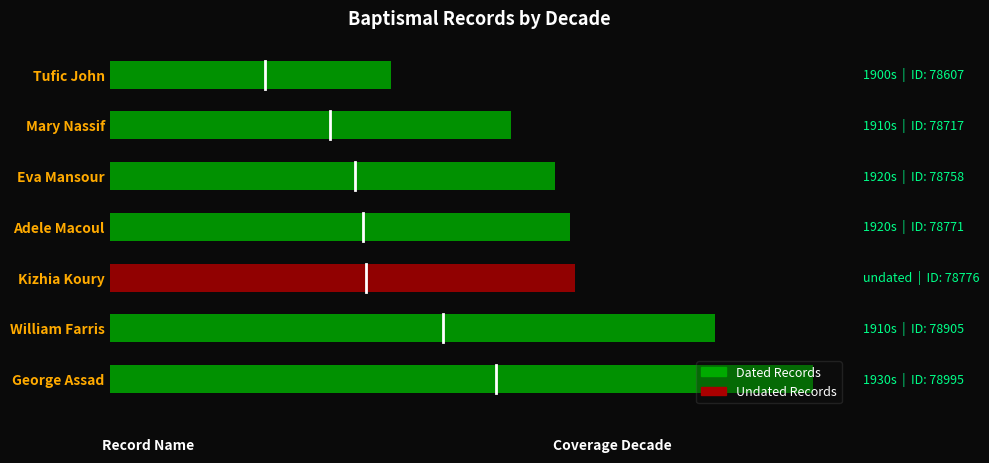

Are the bars horizontal?

Yes